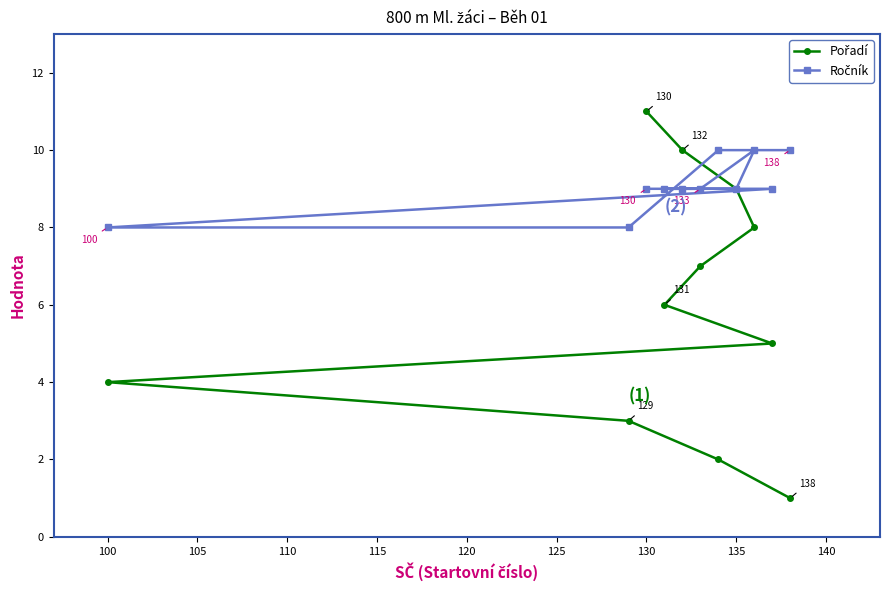

Count the Pořadí values in the range 3 to 9.

7